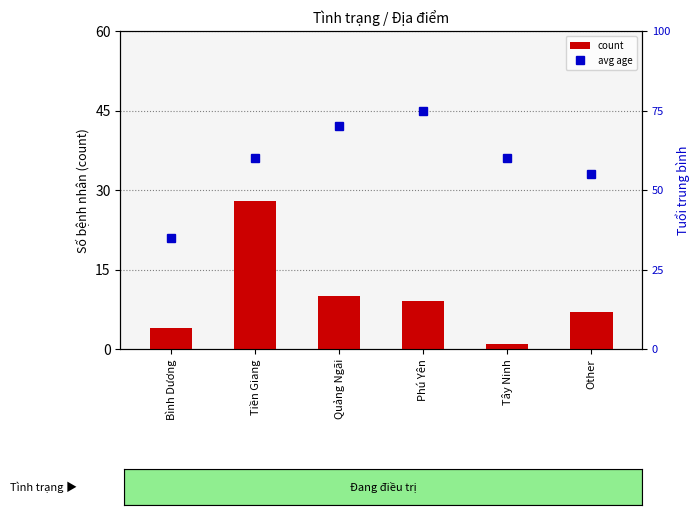

Approximately how many times larger is the value at Phú Yên compared to Other?

1.3